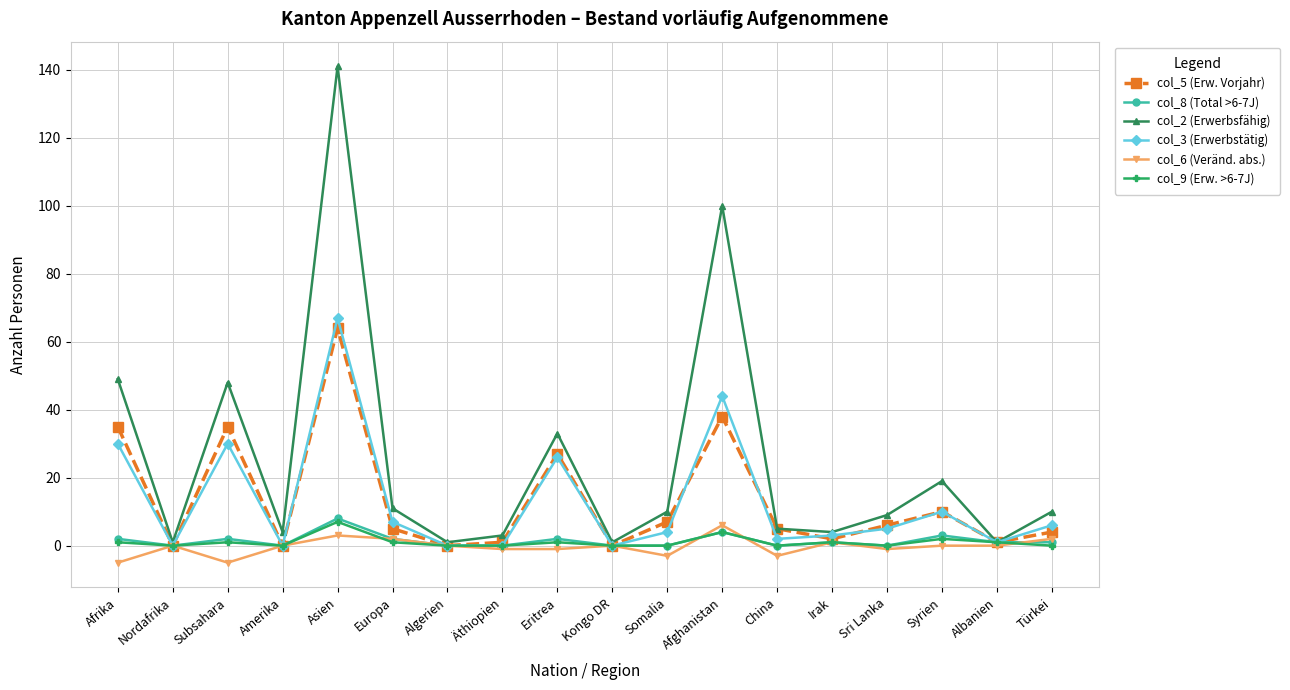

What position from the right is Afghanistan?

7